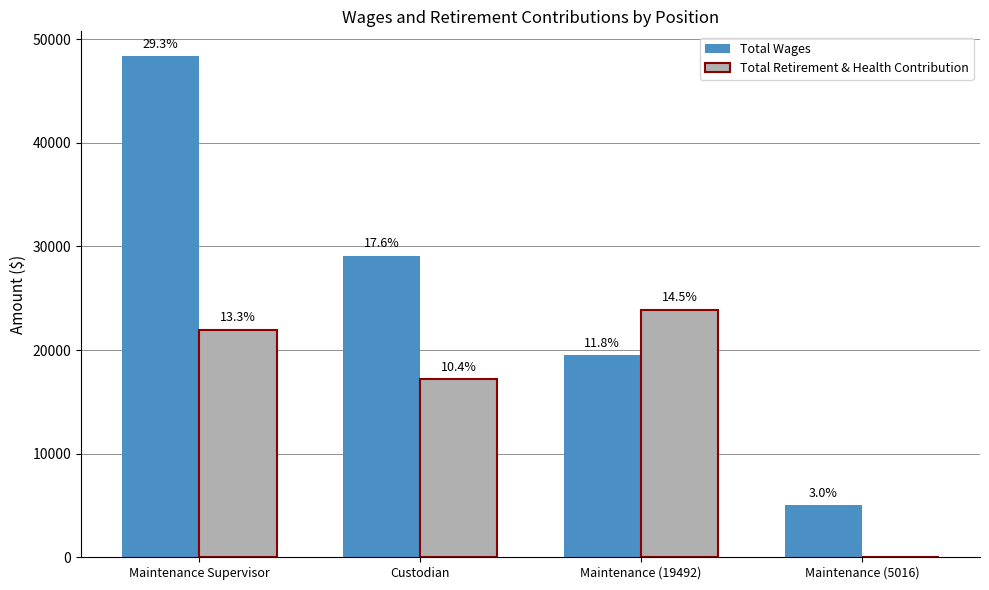

Are the bars horizontal?

No